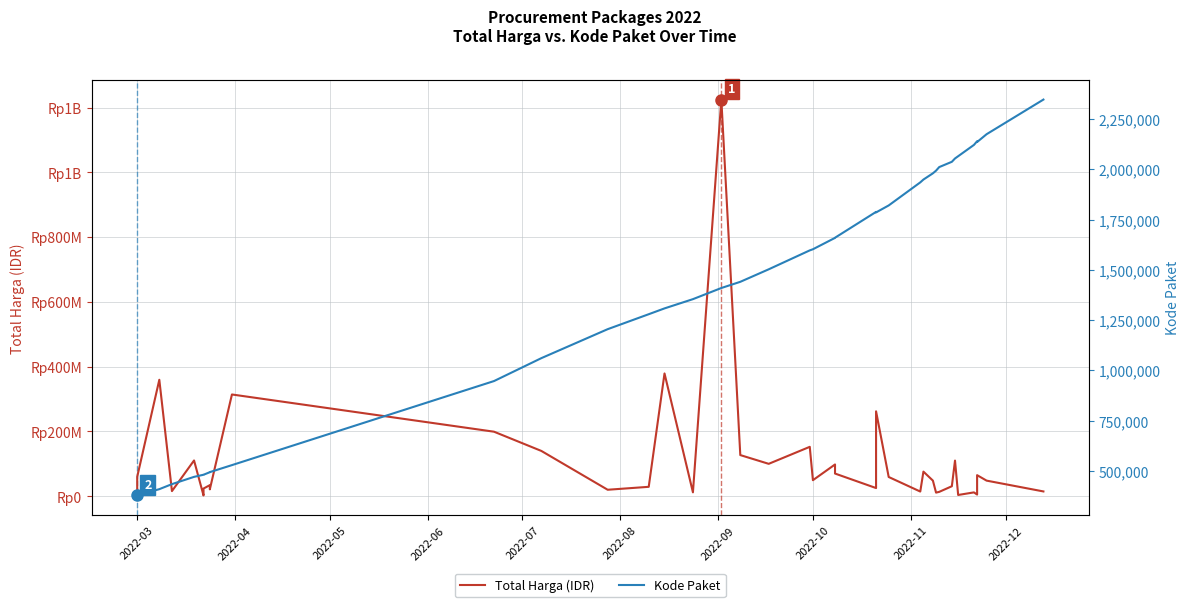

Which series has the largest total across all categories?

Total Harga (IDR)